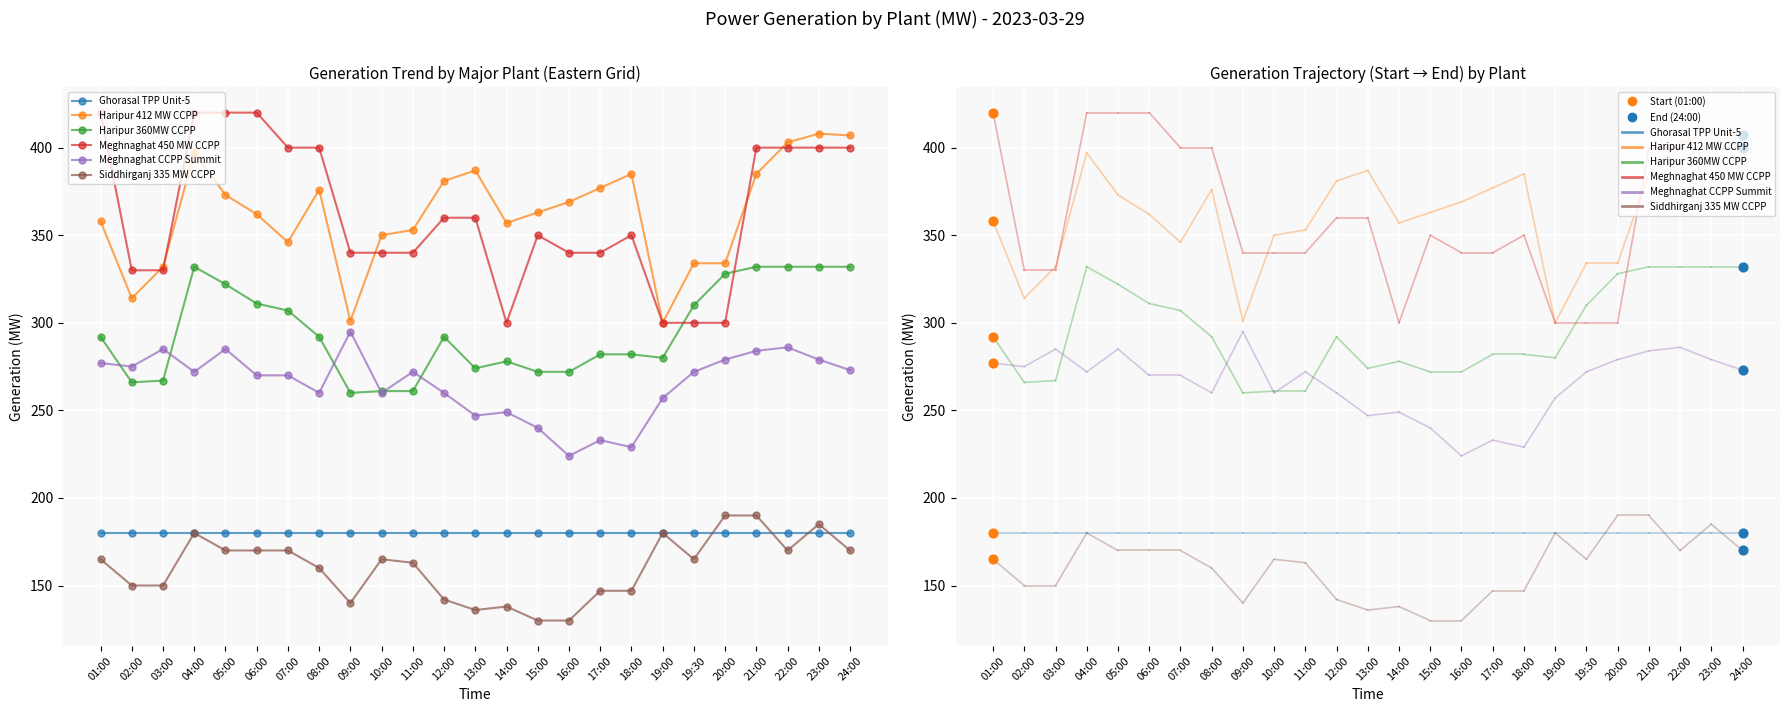

Which series contains the highest Y value?

Meghnaghat 450 MW CCPP